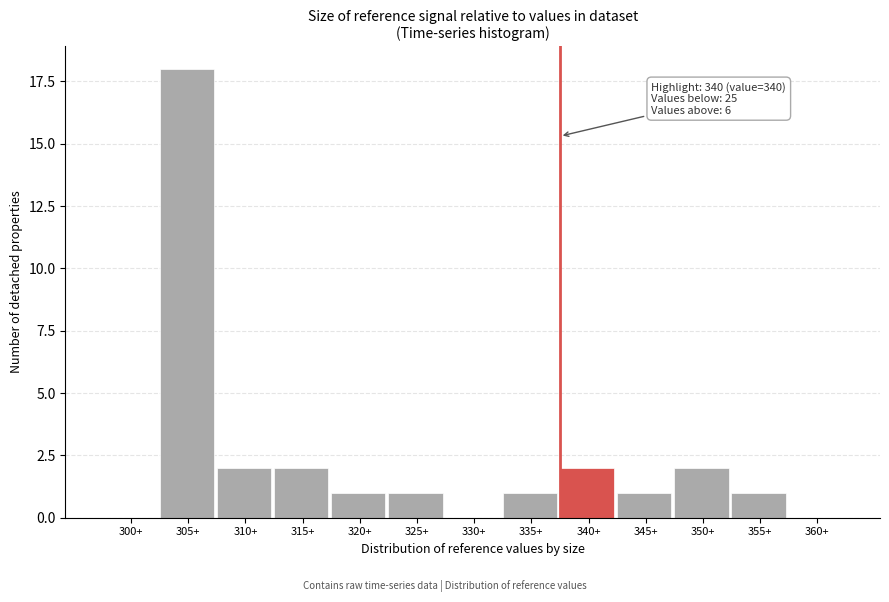

Reading left to right, list all the values displayed in this chart.

300+=0	305+=18	310+=2	315+=2	320+=1	325+=1	330+=0	335+=1	340+=2	345+=1	350+=2	355+=1	360+=0